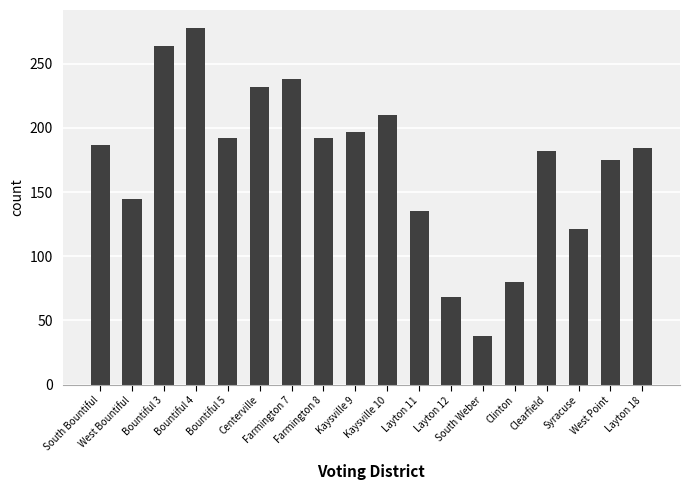

Reading left to right, transcribe all the data shown in this chart.

187	145	264	278	192	232	238	192	197	210	135	68	38	80	182	121	175	184